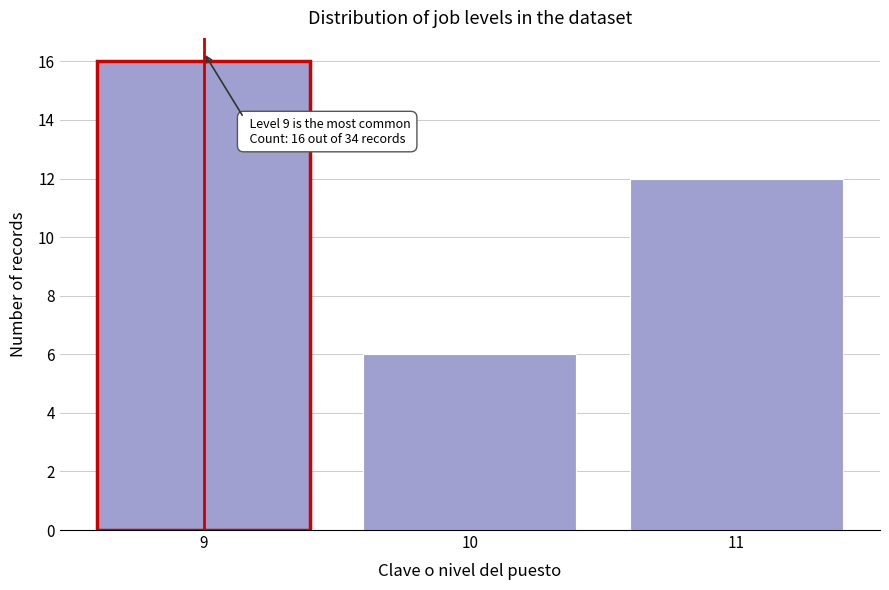

Reading left to right, what are all the values shown in this chart?

16	6	12